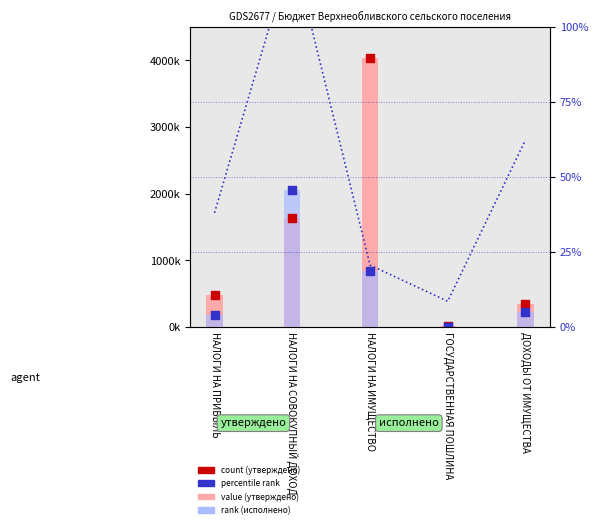

At which category is the sum across all series the highest?

НАЛОГИ НА ИМУЩЕСТВО